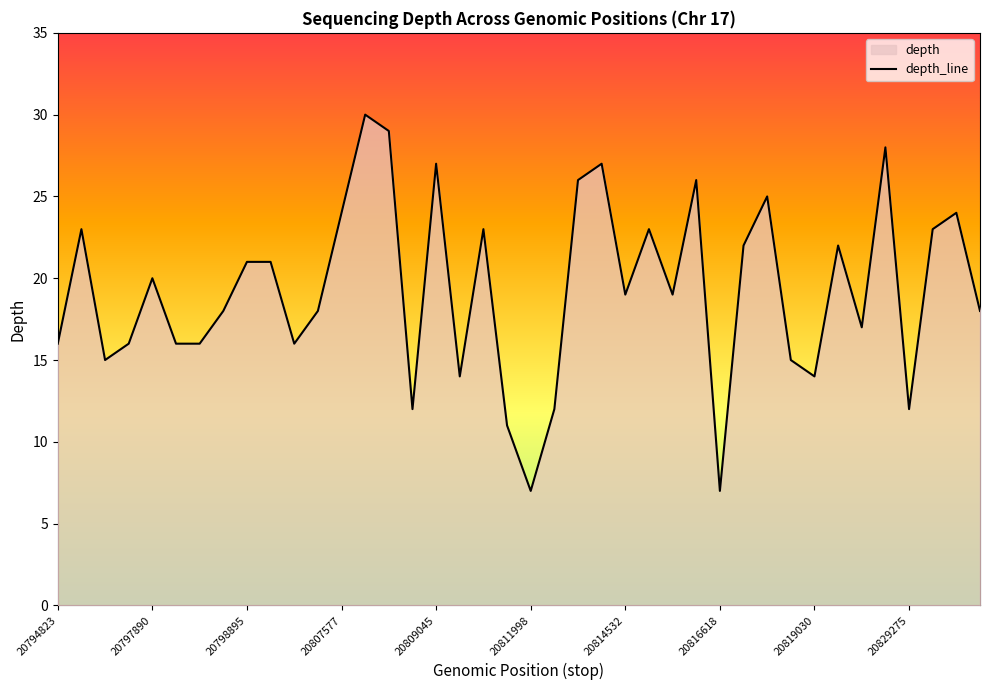

What is the change in value from 10 to 14?

+13